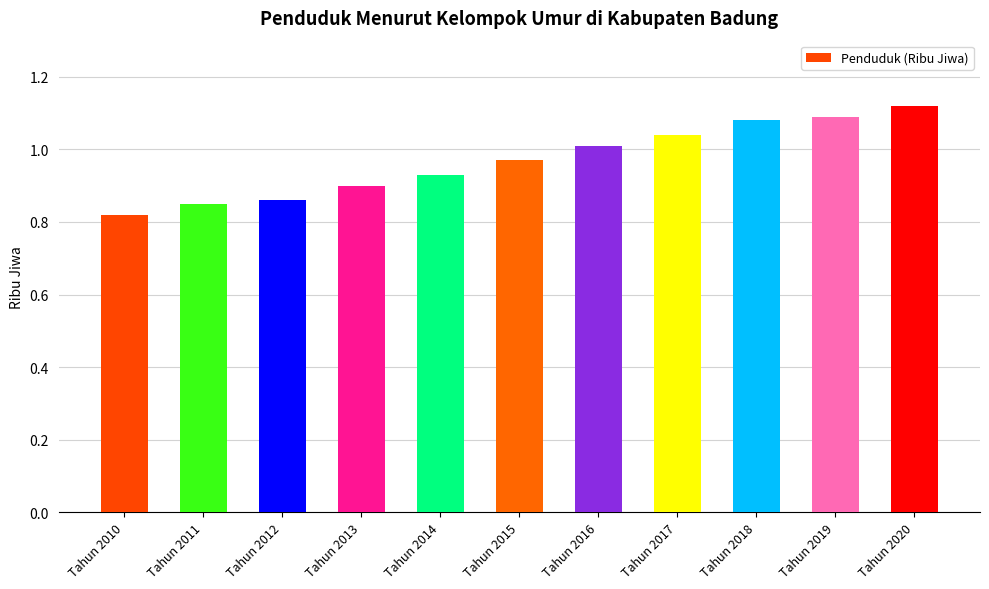

What is the sum of all values?

10.7